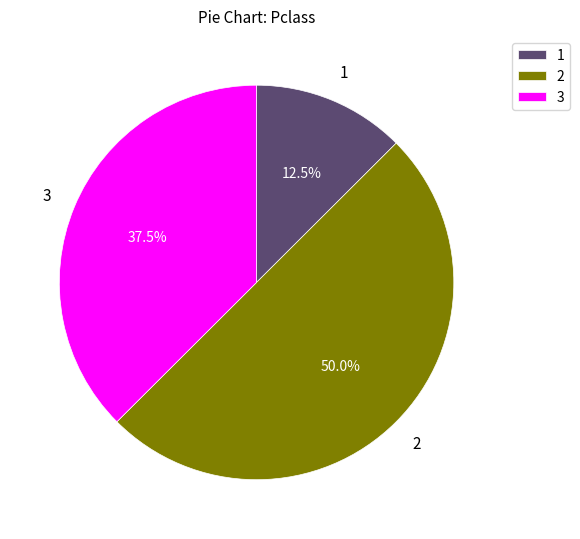

Combined, what portion of the pie is 3 and 2?

87.5%